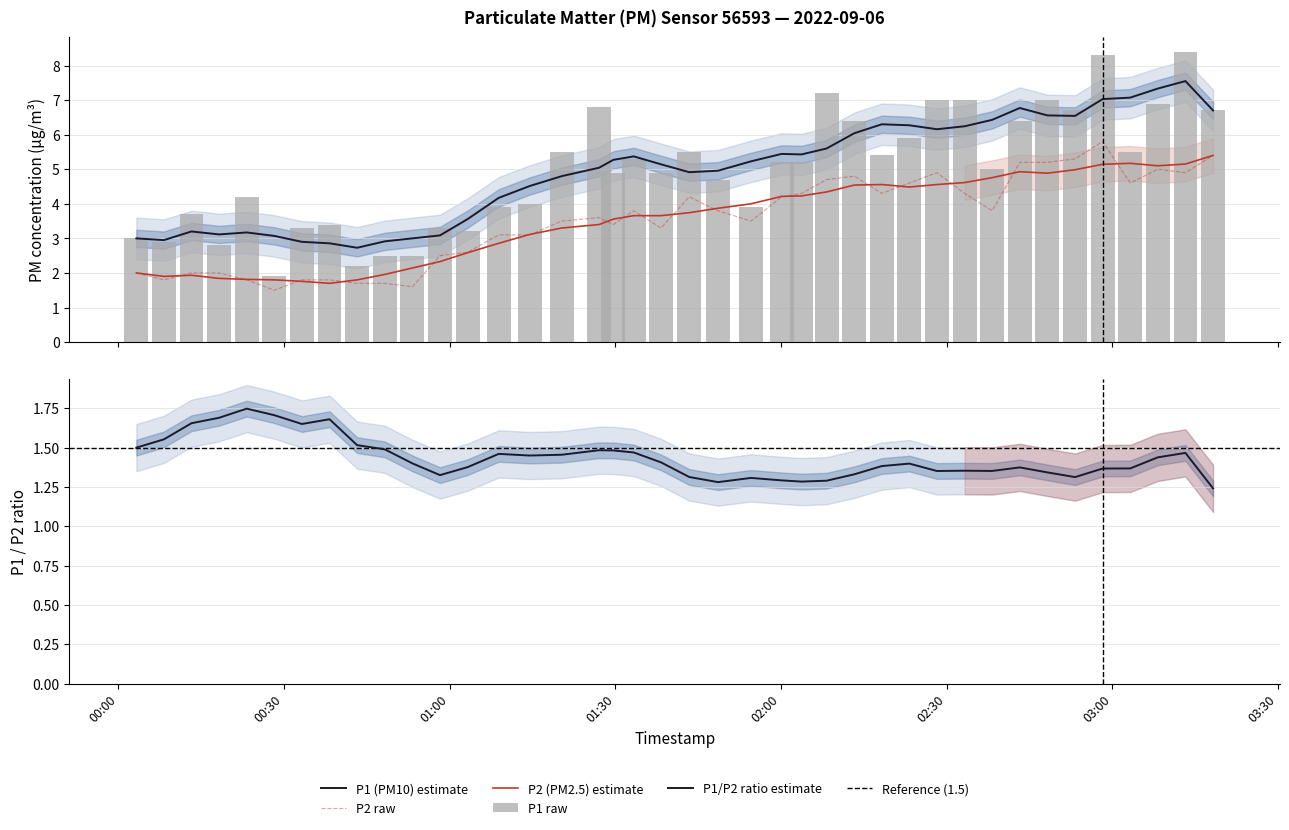

Between 2022-09-06T03:13:14 and 2022-09-06T00:43:14, which is larger?

2022-09-06T03:13:14